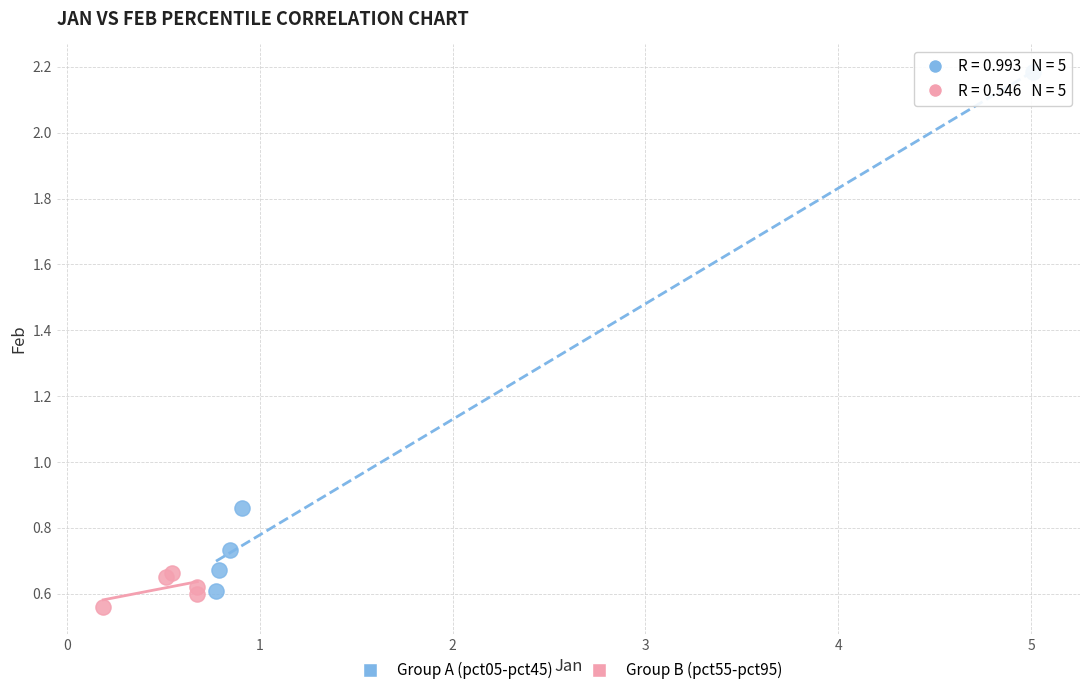

Which series reaches the maximum Y coordinate?

Group A (pct05-pct45)